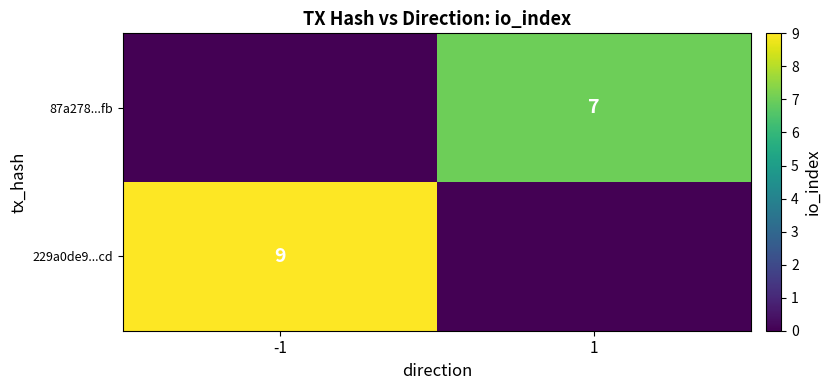

The 87a278...fb series shows 7 at 1. True or false?

True